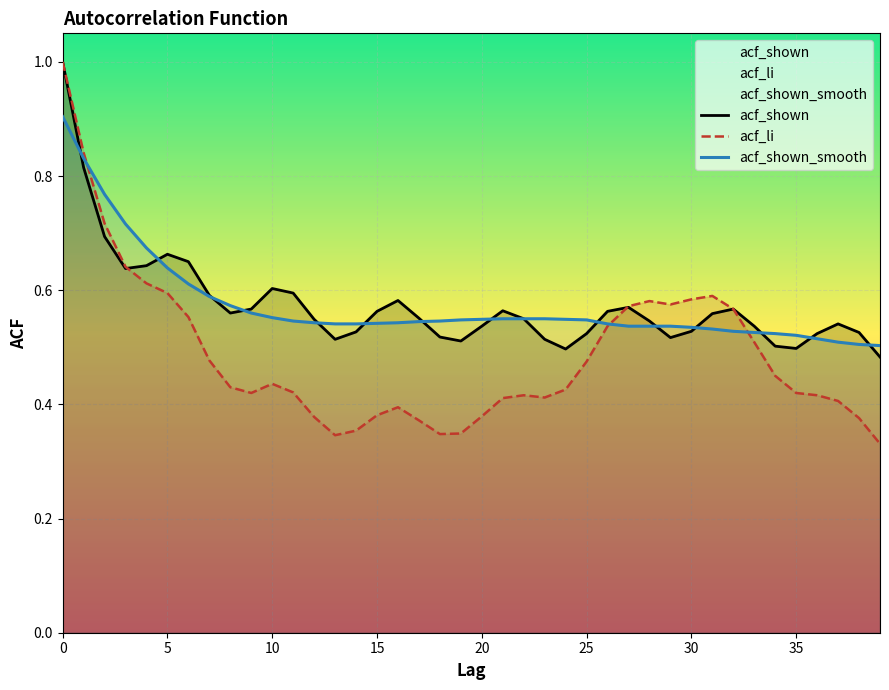

Rank the series at 23 from highest to lowest value.

acf_shown_smooth, acf_shown, acf_li